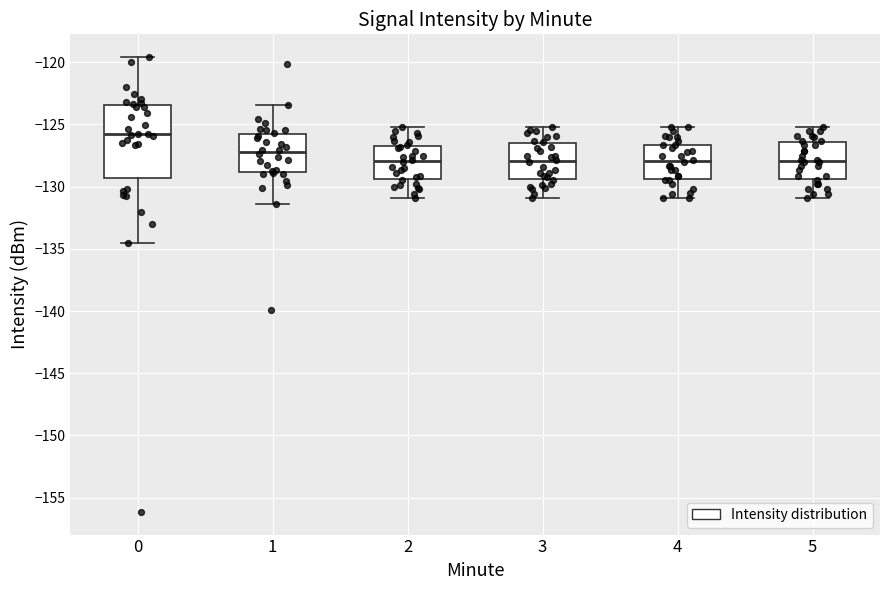

Reading left to right, read every box against the y-axis: the position of its median line, the range the box covers, and the ends of its whiskers. The values are not printed on the chart, so give them approximately, as read against the axis.

0: median -126.0, box -129.5 to -123.5, whiskers -134.5 to -119.5
1: median -127.0, box -129.0 to -125.5, whiskers -131.5 to -123.5
2: median -128.0, box -129.5 to -126.5, whiskers -131.0 to -125.0
3: median -128.0, box -129.5 to -126.5, whiskers -131.0 to -125.0
4: median -128.0, box -129.5 to -126.5, whiskers -131.0 to -125.0
5: median -128.0, box -129.5 to -126.5, whiskers -131.0 to -125.0